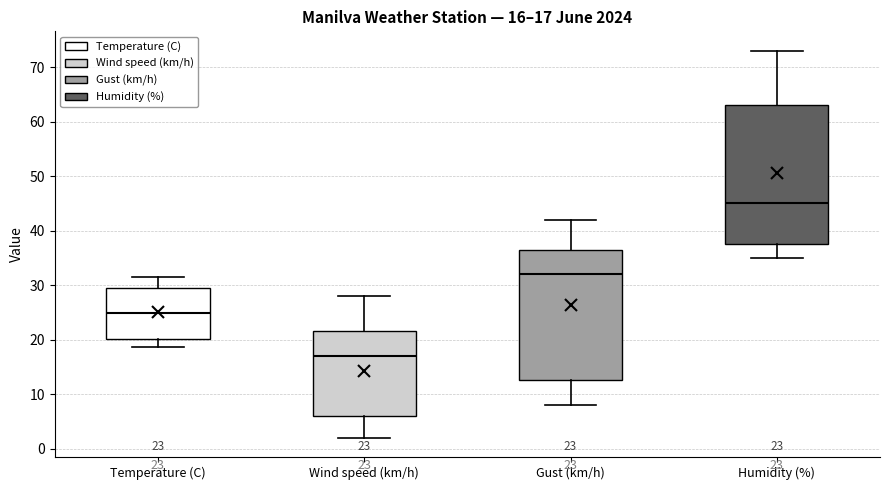

Which box is the tallest, from its lower edge to its upper edge?

Humidity (%)